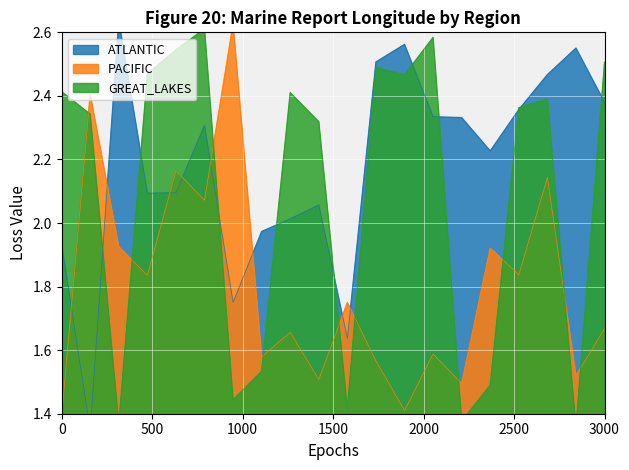

The ATLANTIC series shows 2.2 at 16. True or false?

True